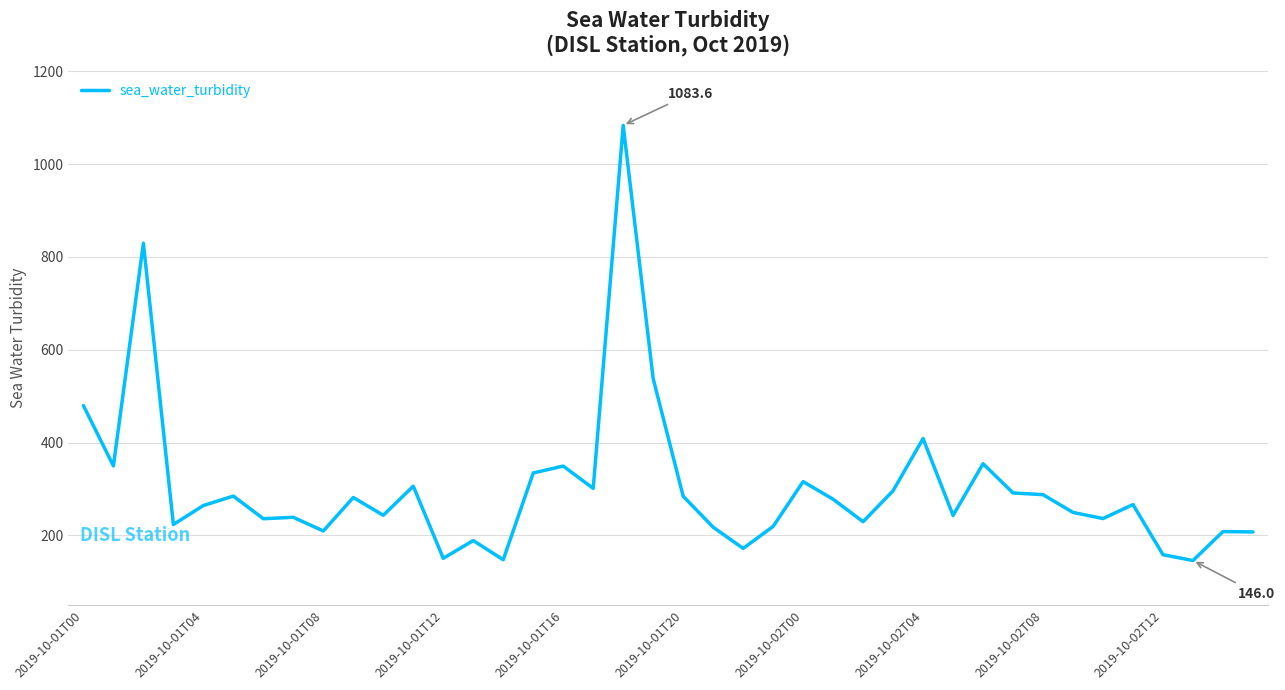

What is the maximum value shown in the chart?

1083.6